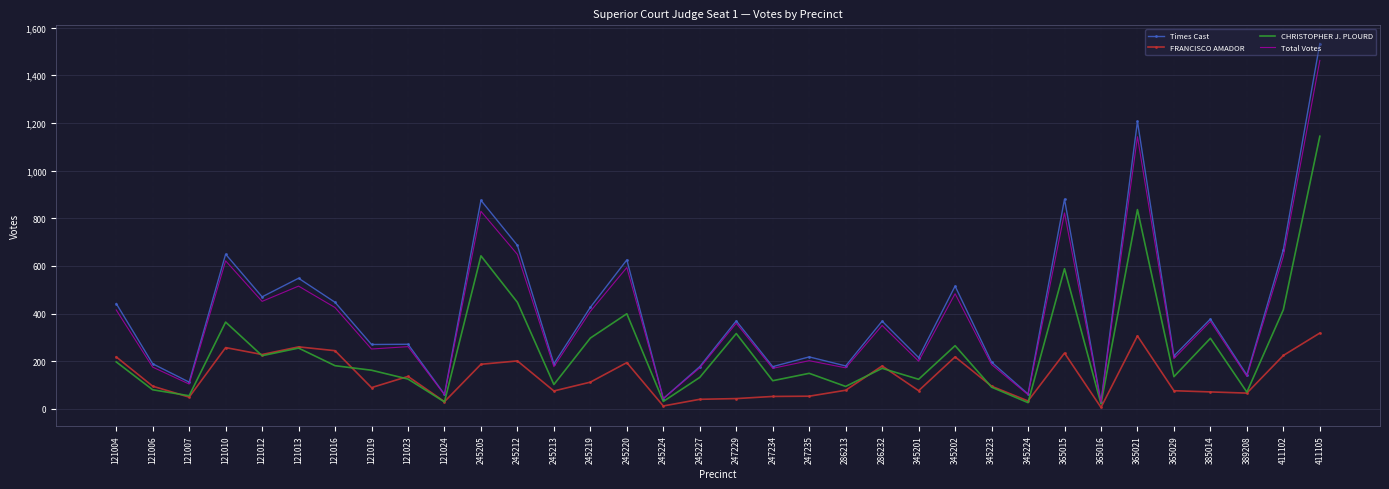

What is the sum of all Total Votes values?

13136